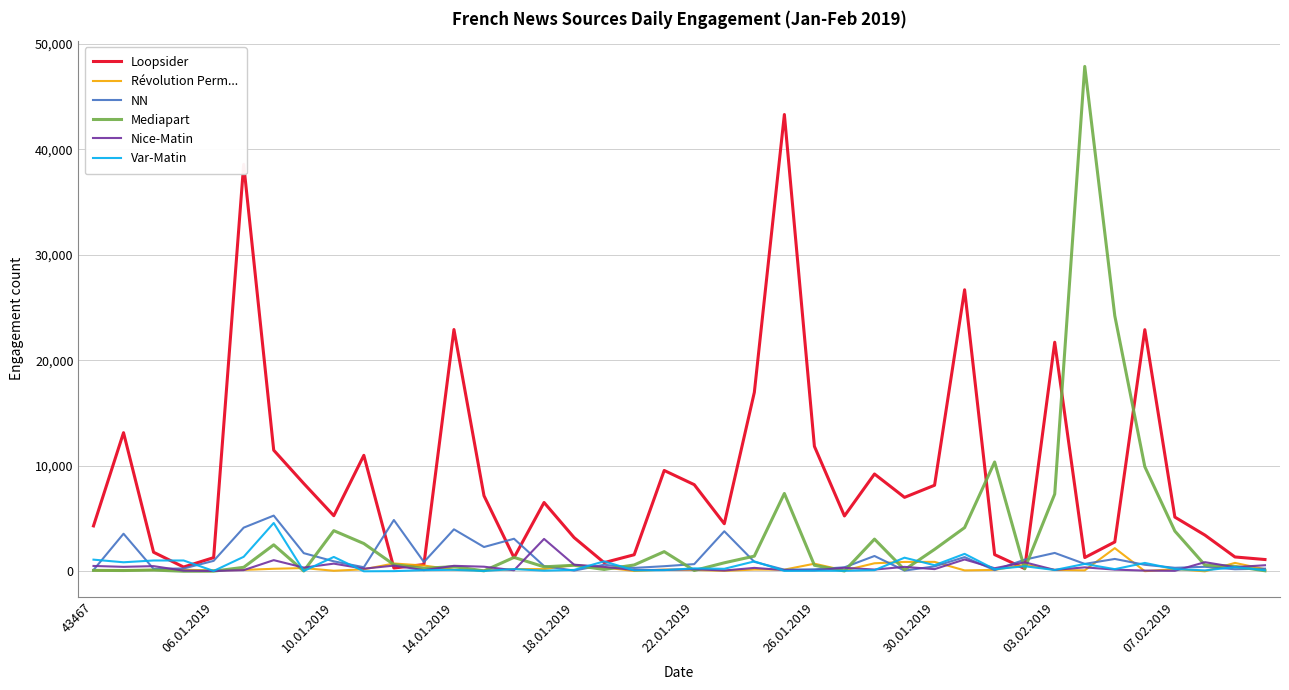

How many lines are shown in the chart?

6